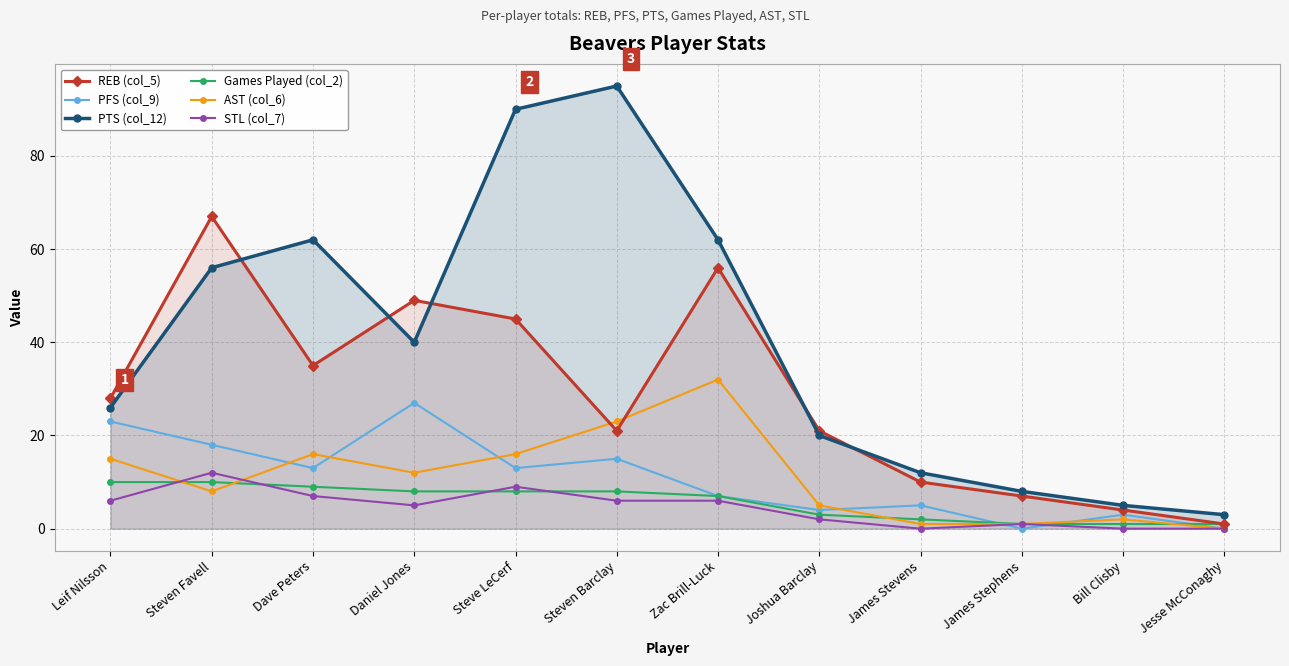

The PTS (col_12) series shows 56 at Steven Favell. True or false?

True